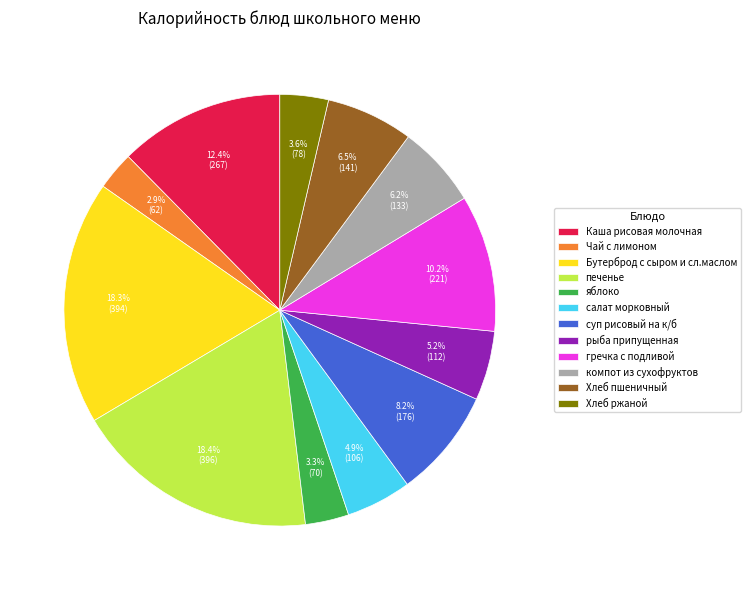

Count the number of slices in the pie.

12